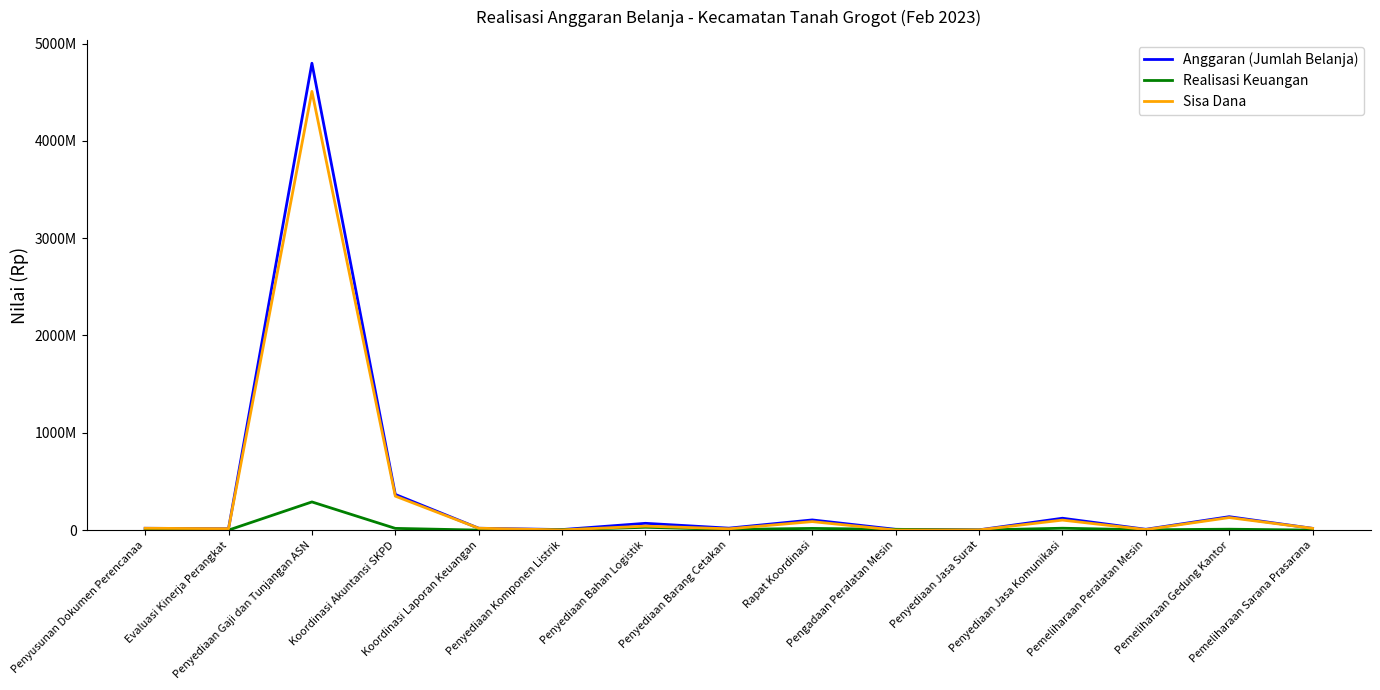

At how many categories does at least one series exceed 4472515839?

1